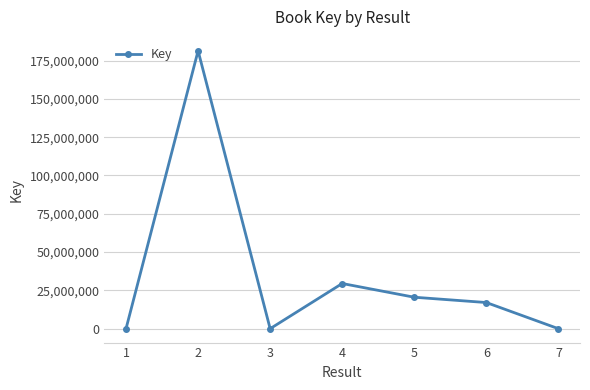

What is the greatest value displayed?

181393167